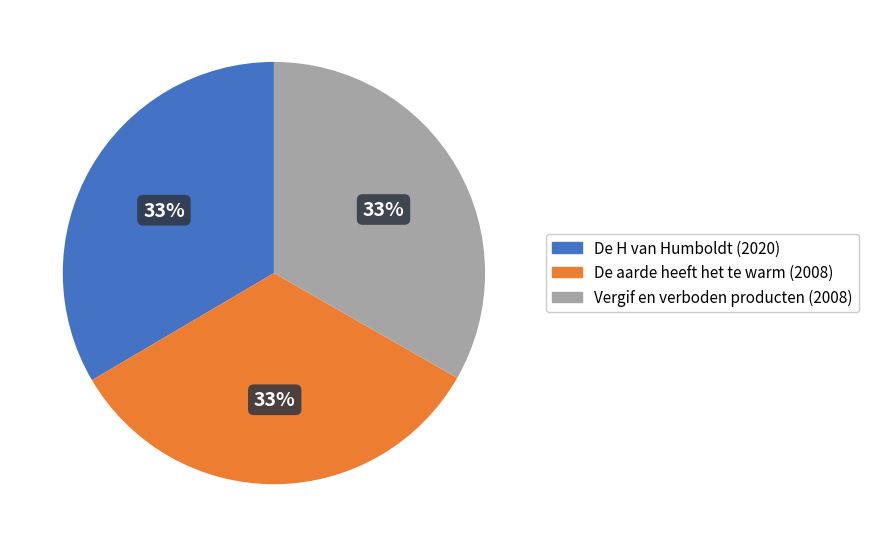

Is it true that De H van Humboldt is 33% of the pie?

True